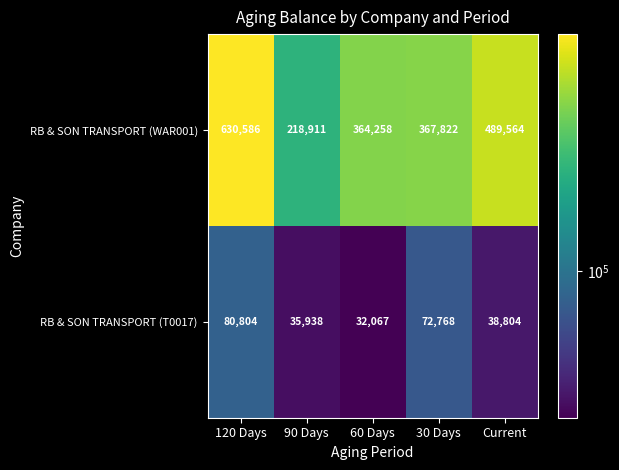

How many series are shown in this chart?

2